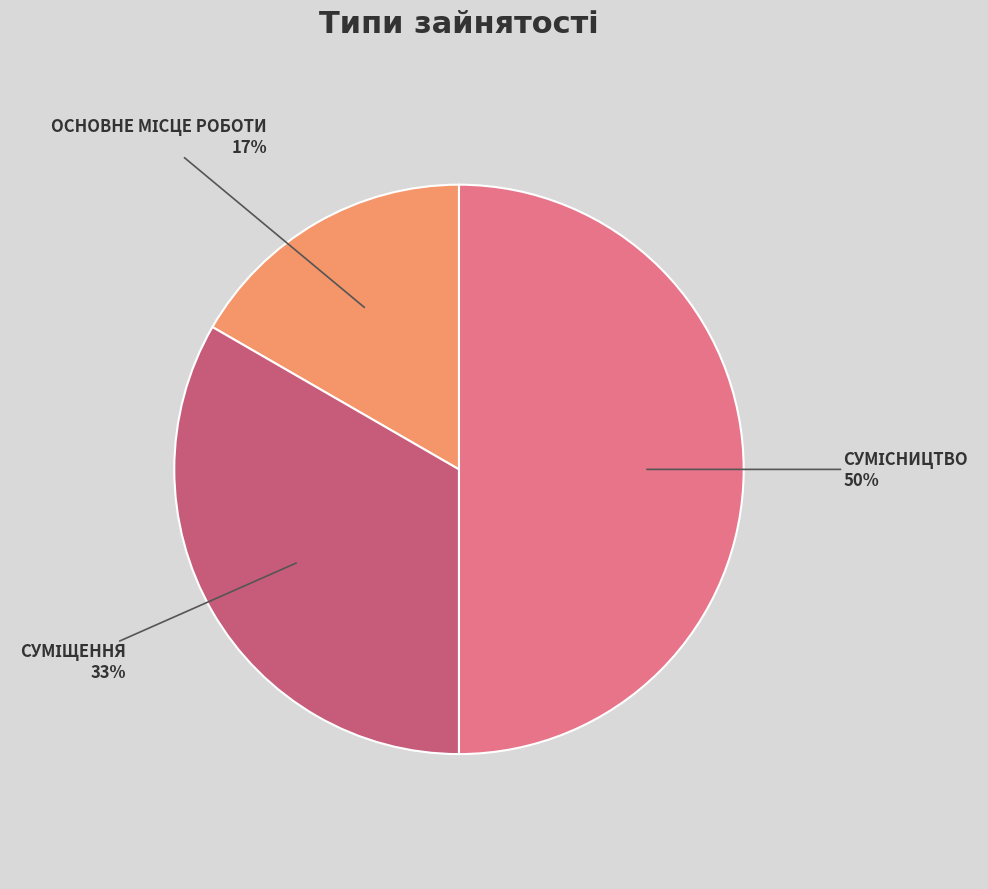

To the nearest percent, what is the difference between the largest and smallest slice percentages?

33%